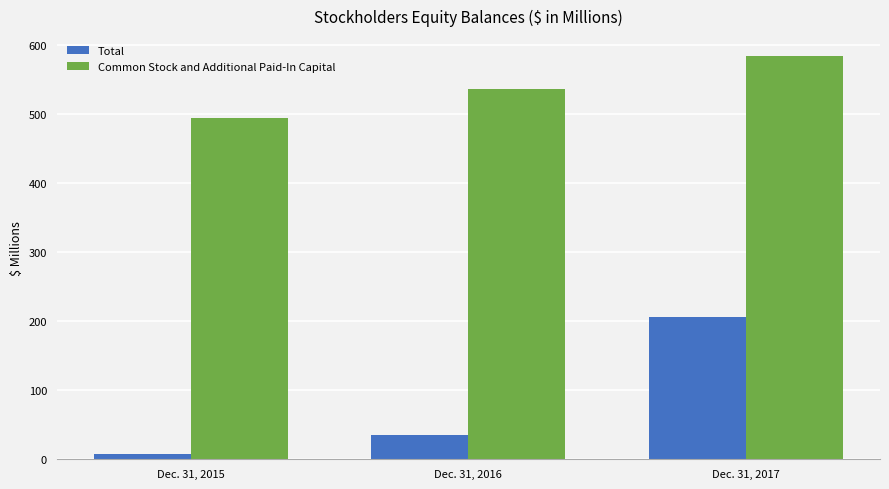

At which label does Total reach its minimum?

Dec. 31, 2015